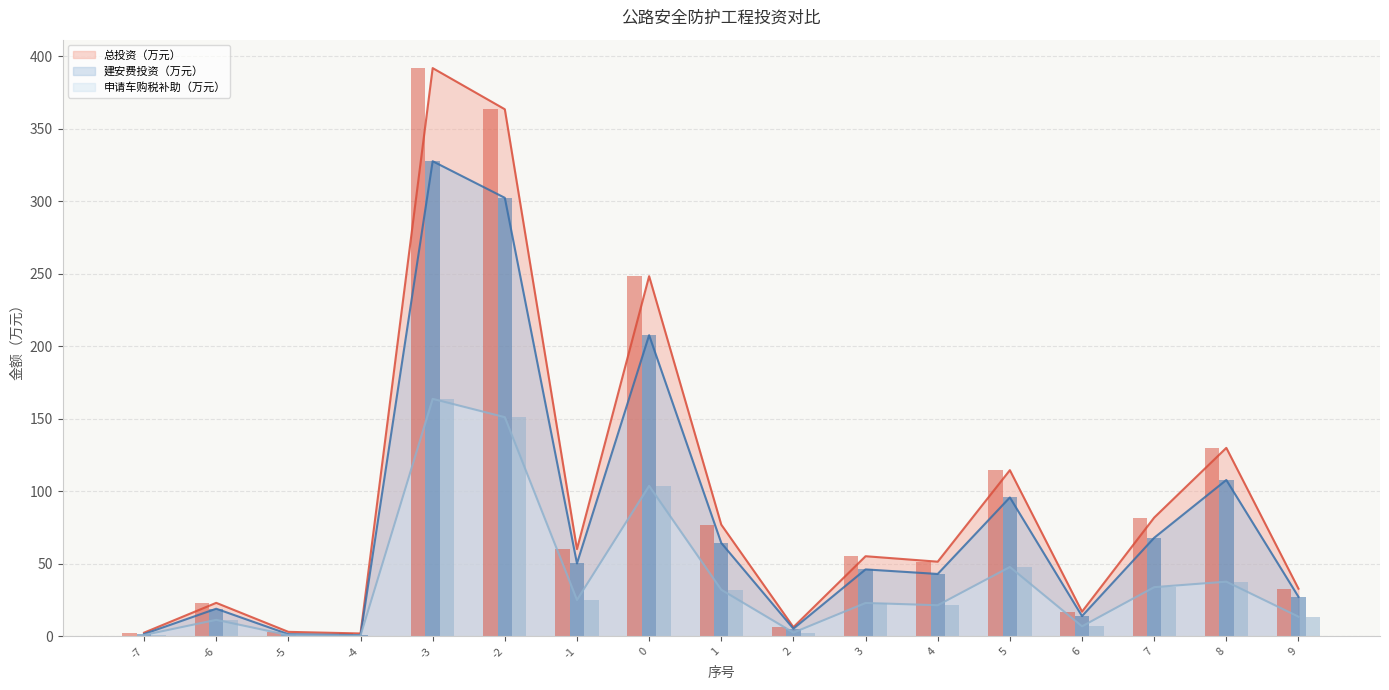

What is the difference between the 总投资（万元） values at -2 and -3?

28.4